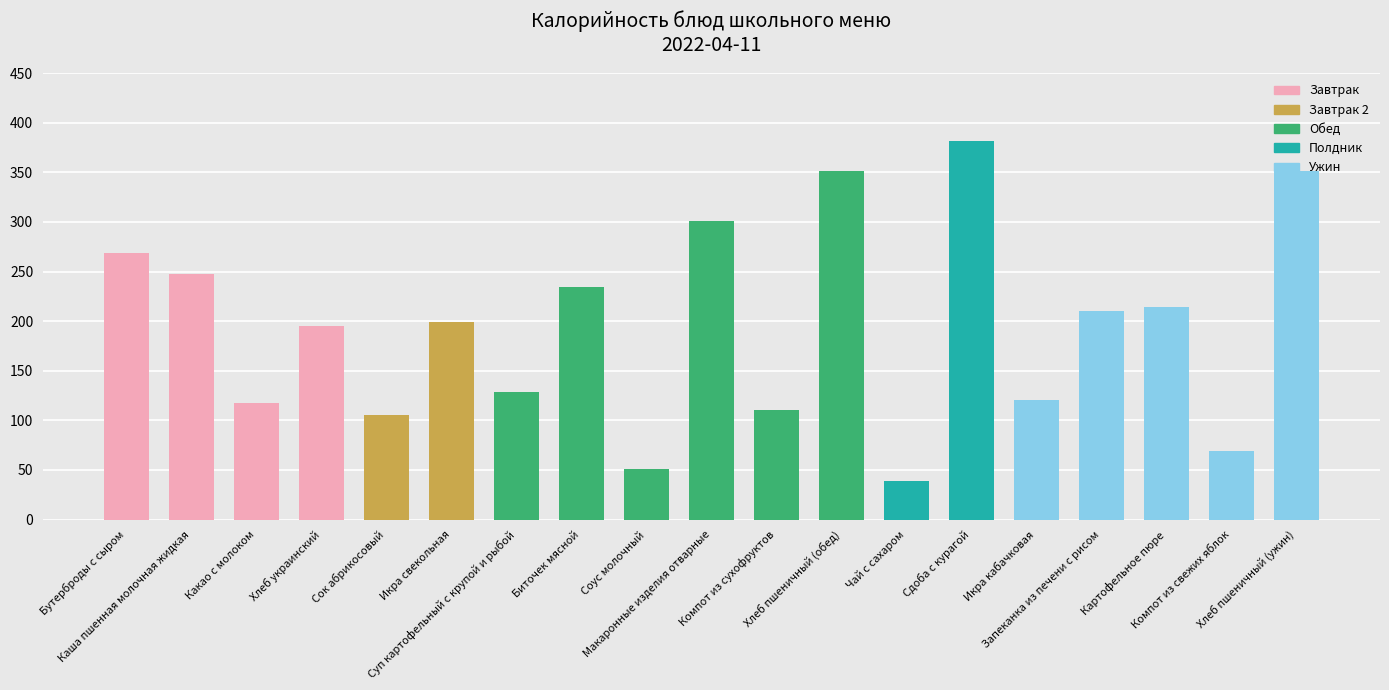

What is the label of the 19th bar from the left?

Хлеб пшеничный (ужин)